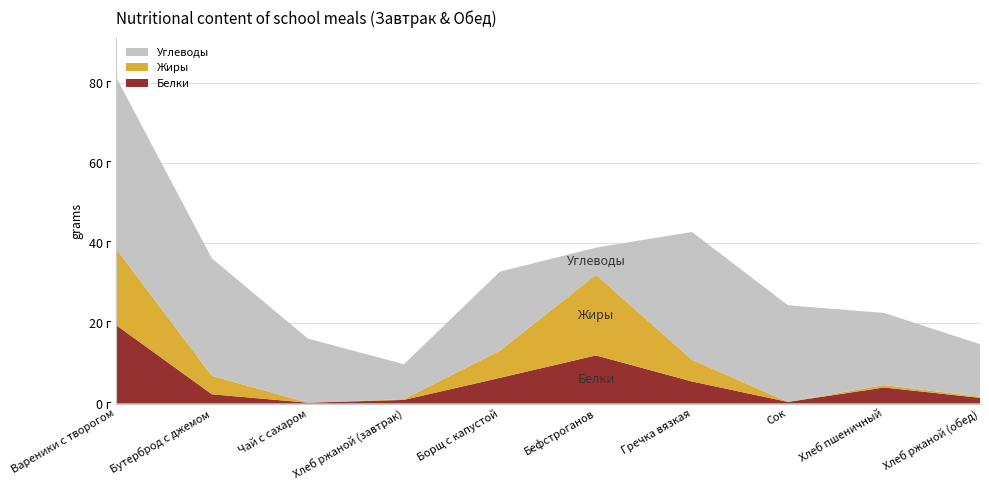

Reading left to right, list all the values displayed in this chart.

Белки: 19.6	2.3	0.2	0.9	6.4	12.0	5.5	0.4	4.0	1.4
Жиры: 19.1	4.6	0.0	0.2	6.8	20.1	5.4	0.0	0.6	0.3
Углеводы: 42.8	29.3	16.0	8.7	19.7	6.8	31.9	24.1	18.0	13.1